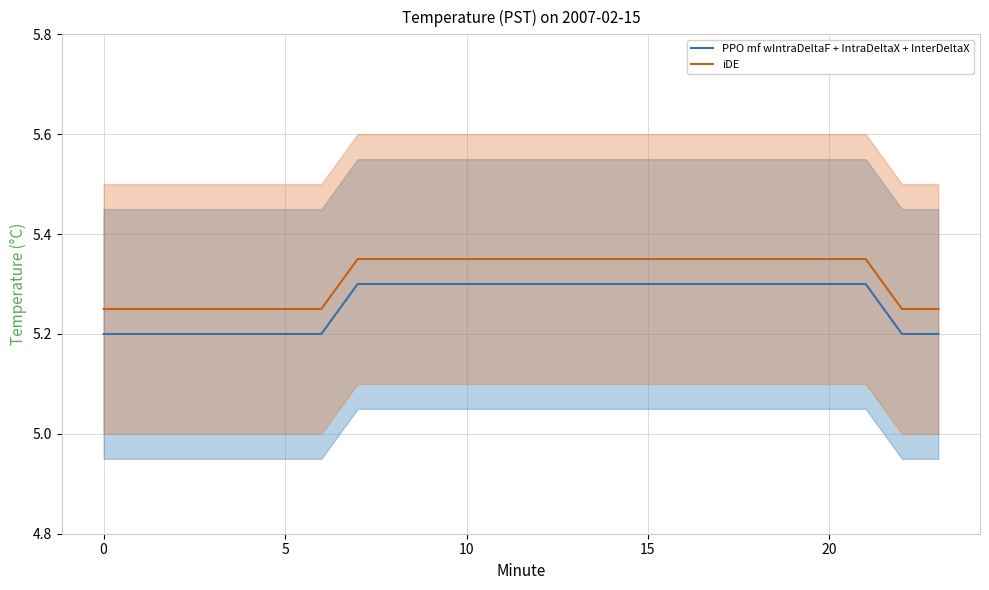

How many distinct data groups are displayed?

2